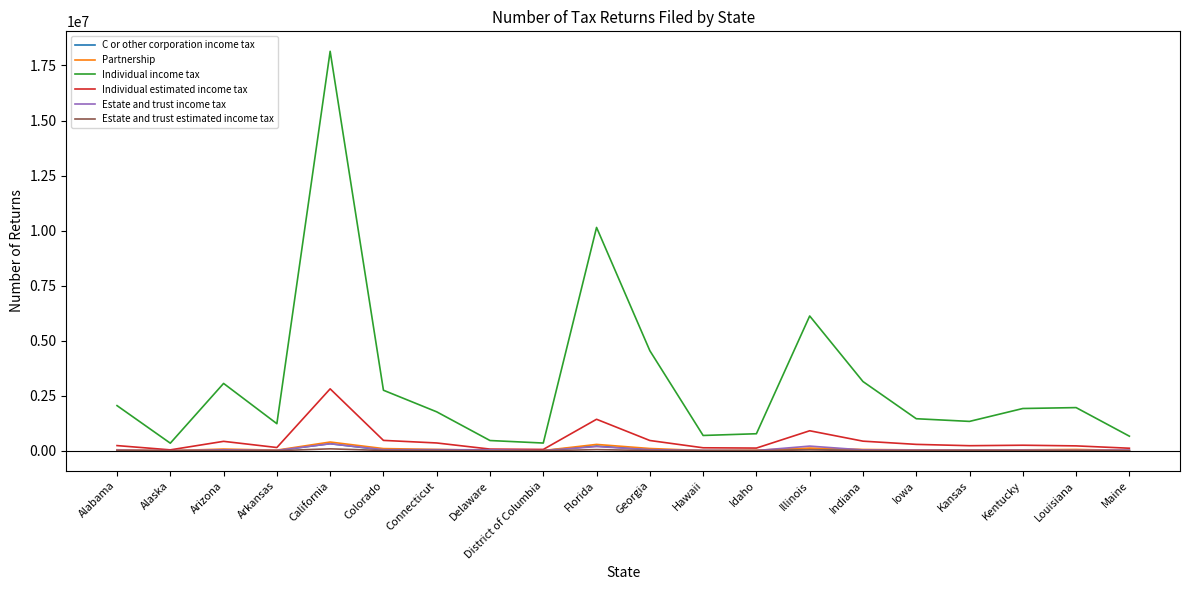

What is the approximate value of C or other corporation income tax at Maine?

6494